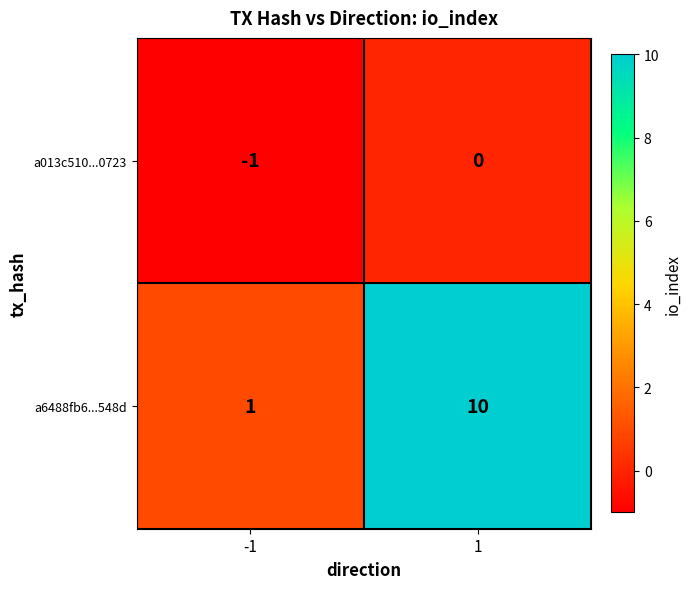

Rank the series at 1 from highest to lowest value.

a6488fb6...548d, a013c510...0723